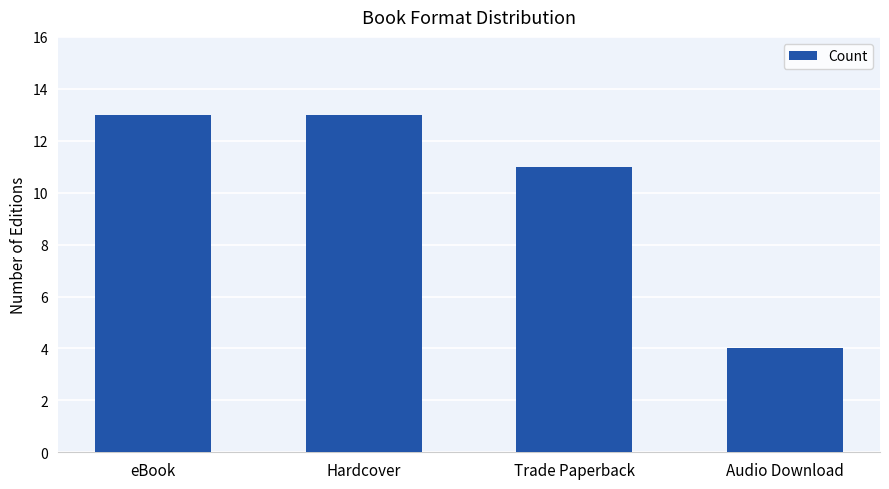

At which label is the value closest to 8?

Trade Paperback